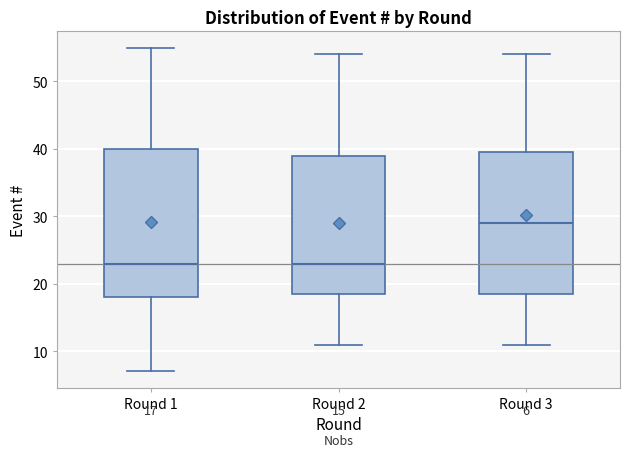

Comparing the boxes themselves (not the whiskers), which one is the tallest?

Round 1